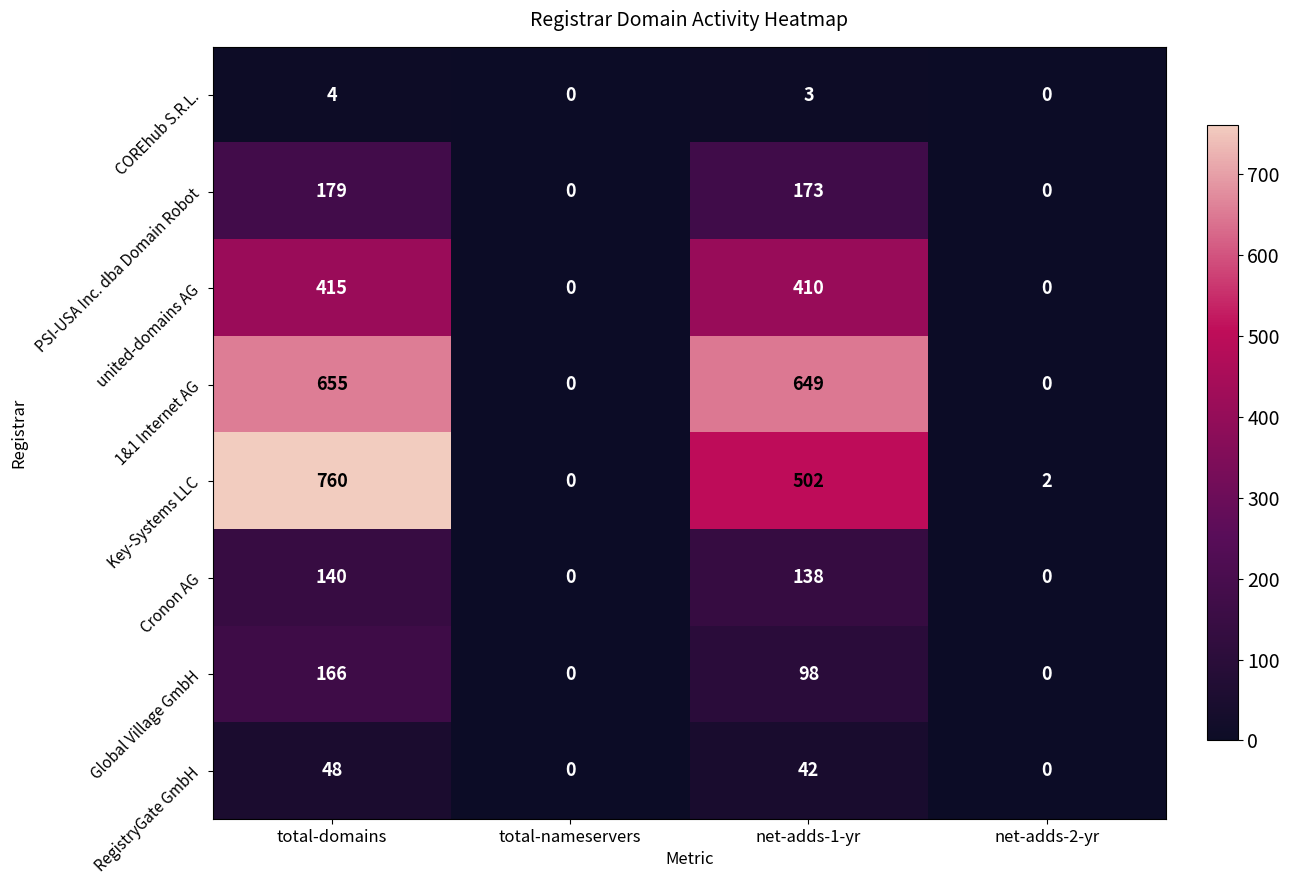

Between total-domains and net-adds-2-yr, which series saw the biggest shift?

Key-Systems LLC